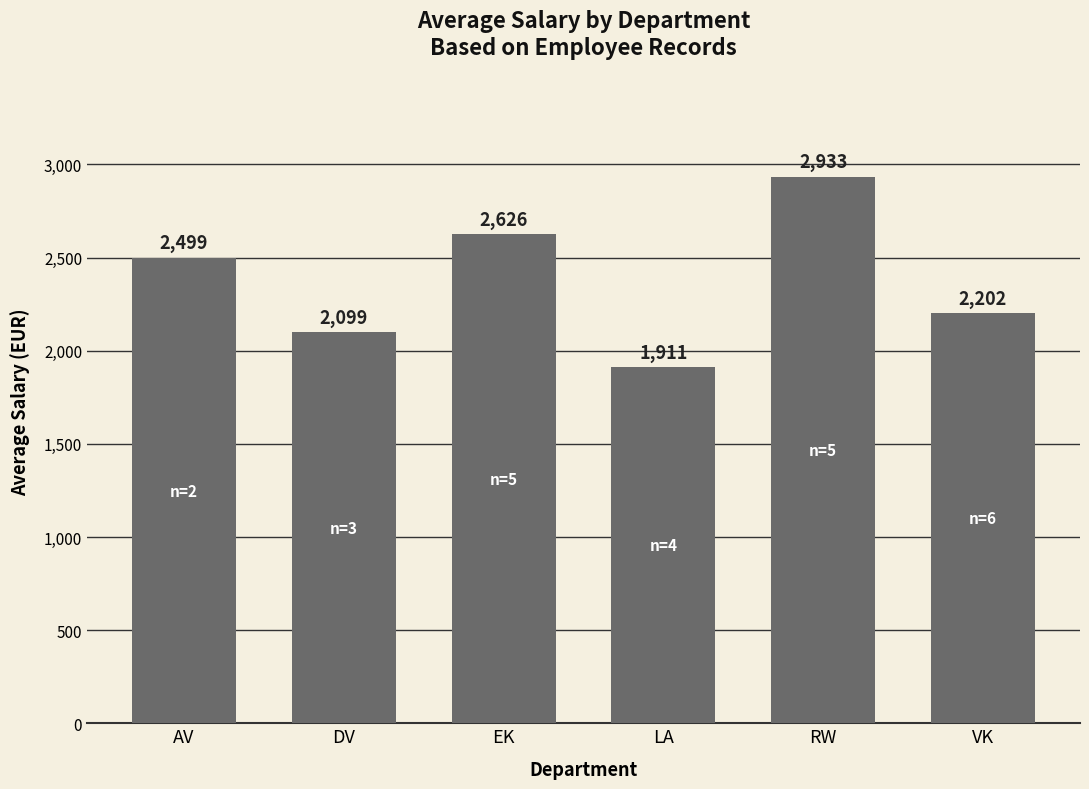

Reading left to right, list all the values displayed in this chart.

AV=2499	DV=2099	EK=2626	LA=1911	RW=2933	VK=2202